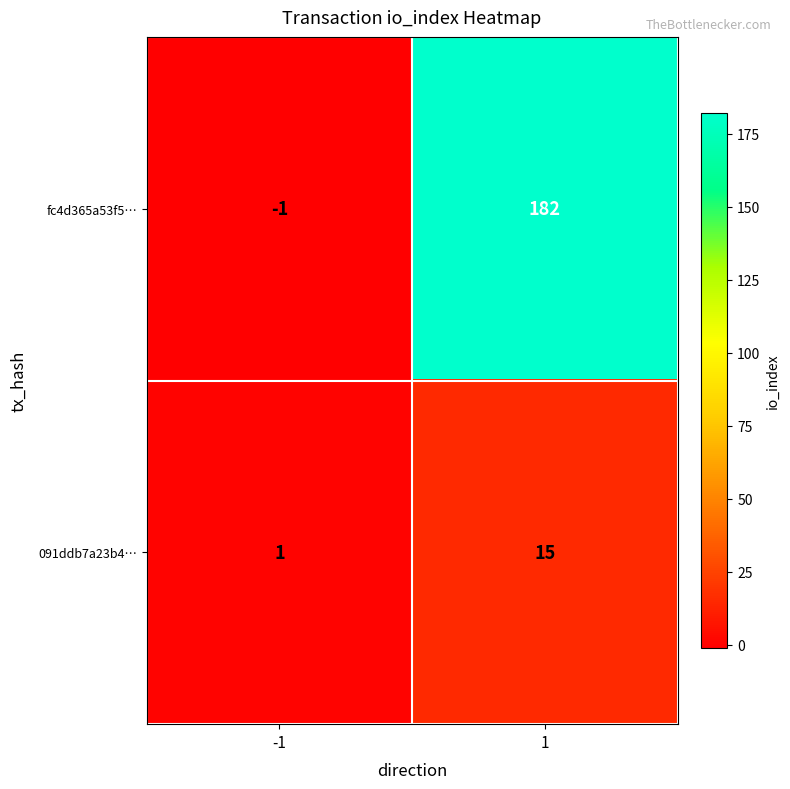

What is the total value across all series at 1?

197